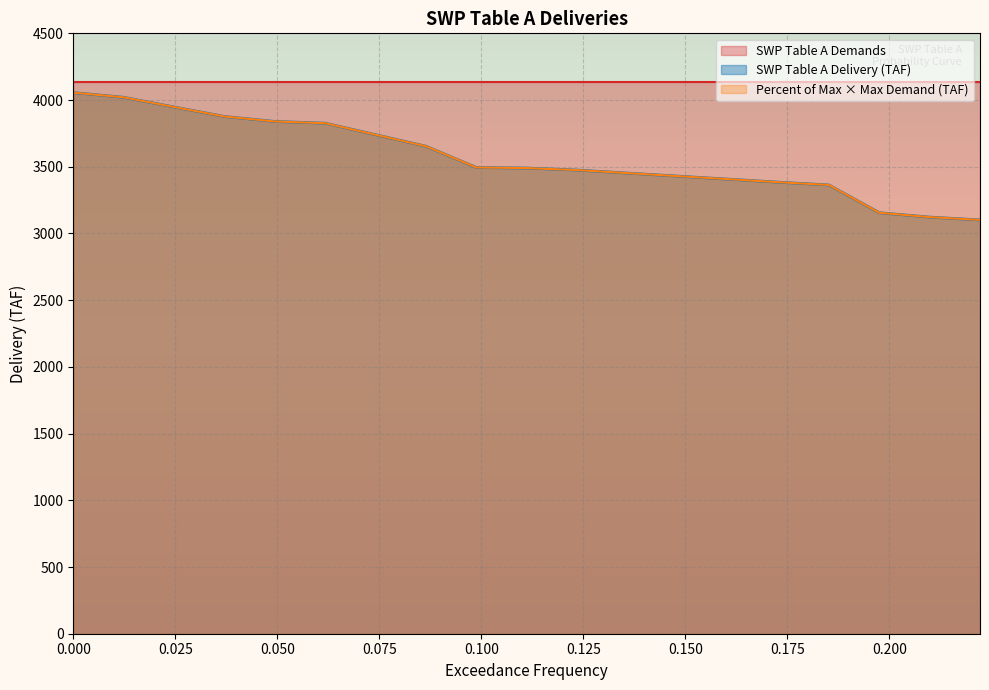

Does the chart display data point markers on the line(s)?

No